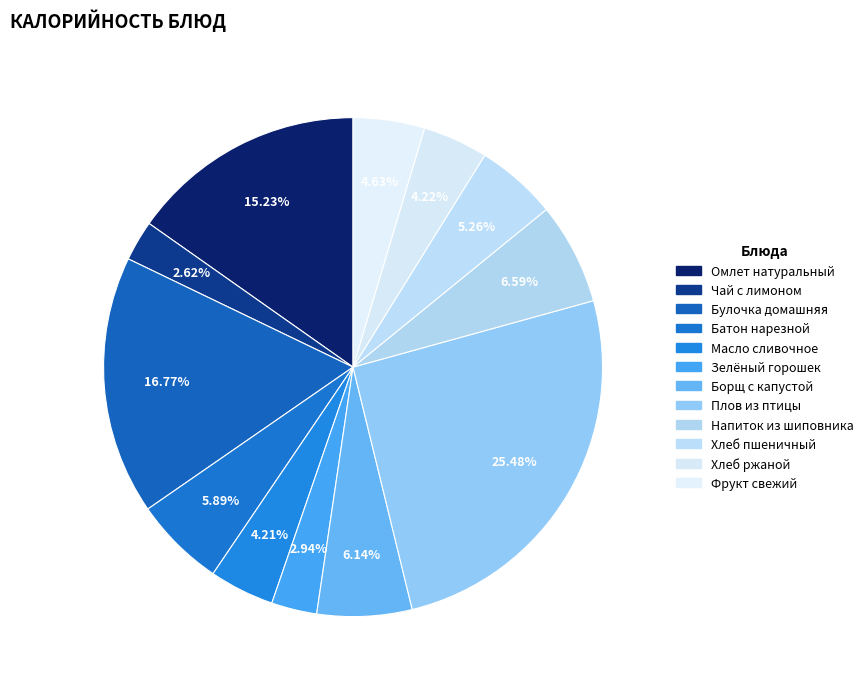

Do Хлеб ржаной and Булочка домашняя together represent more than half of the pie?

No